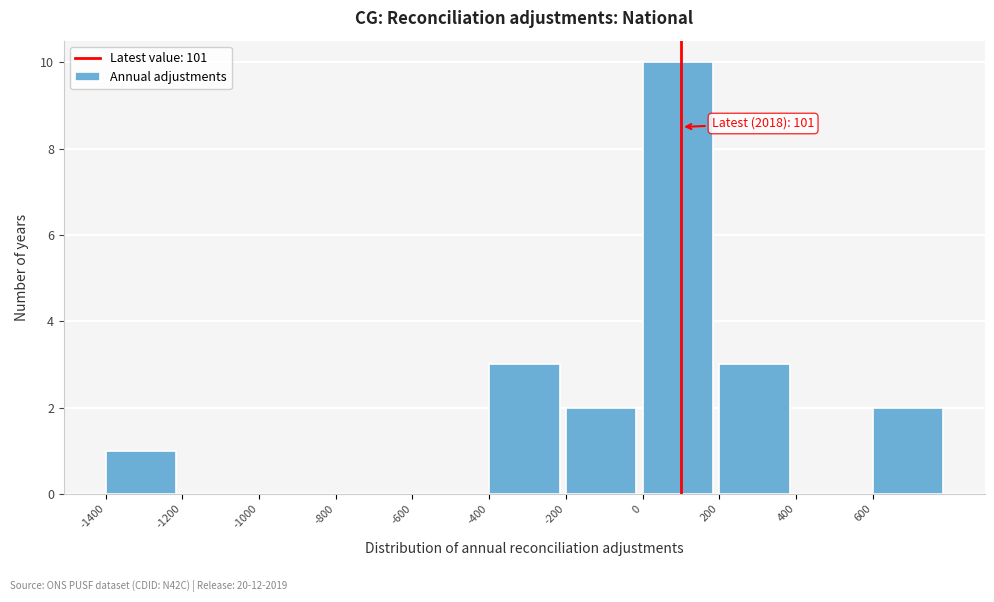

Over which range of the x-axis is the bar tallest?

0 to 200